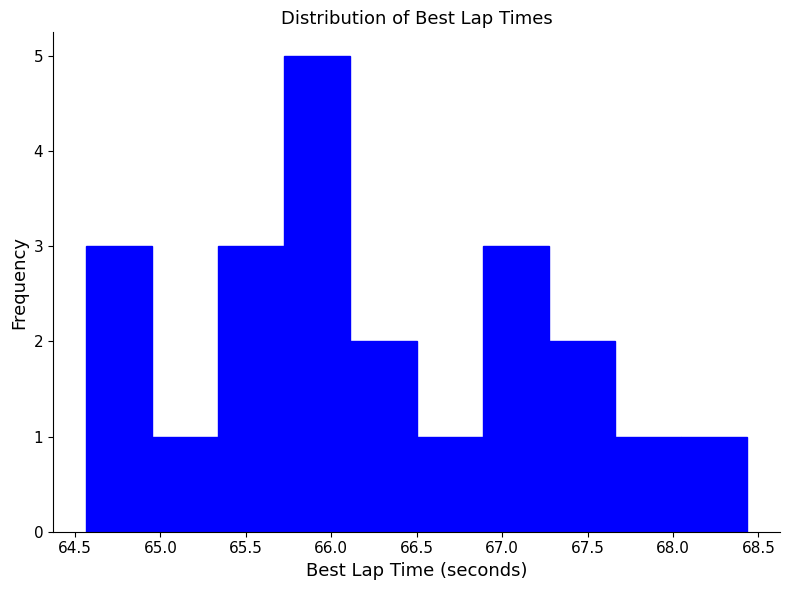

Over which range of the x-axis is the bar tallest?

65.75 to 66.10